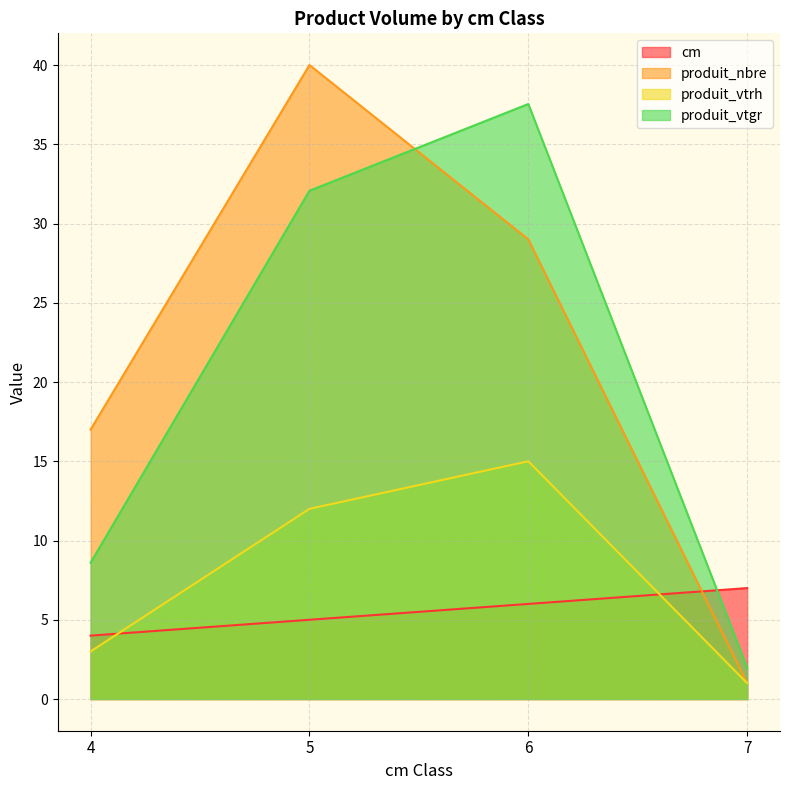

What is the value of the produit_nbre point at the 3rd from the left?

29.0